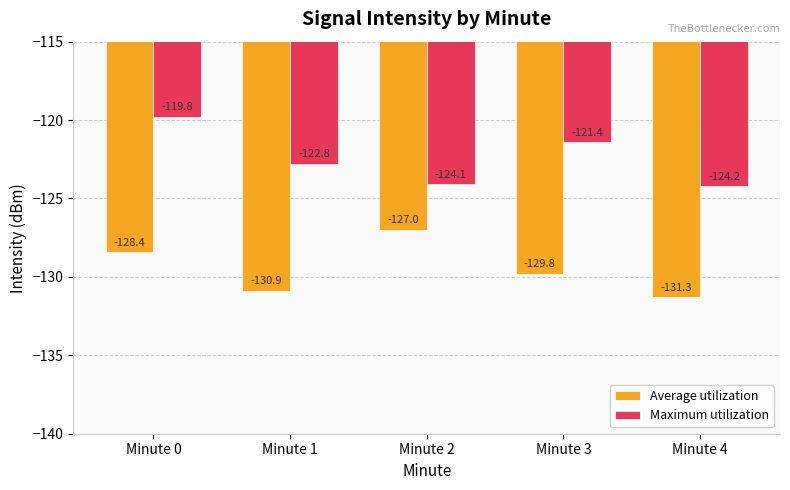

What is the difference between the Maximum utilization values at Minute 2 and Minute 0?

4.3